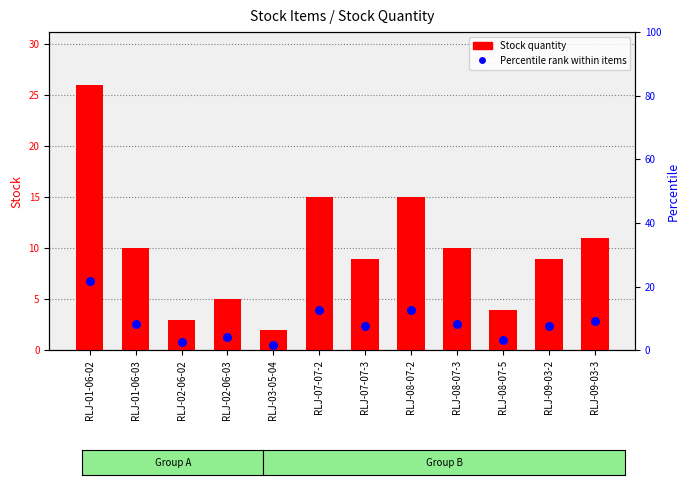

At how many categories does at least one series exceed 7?

8